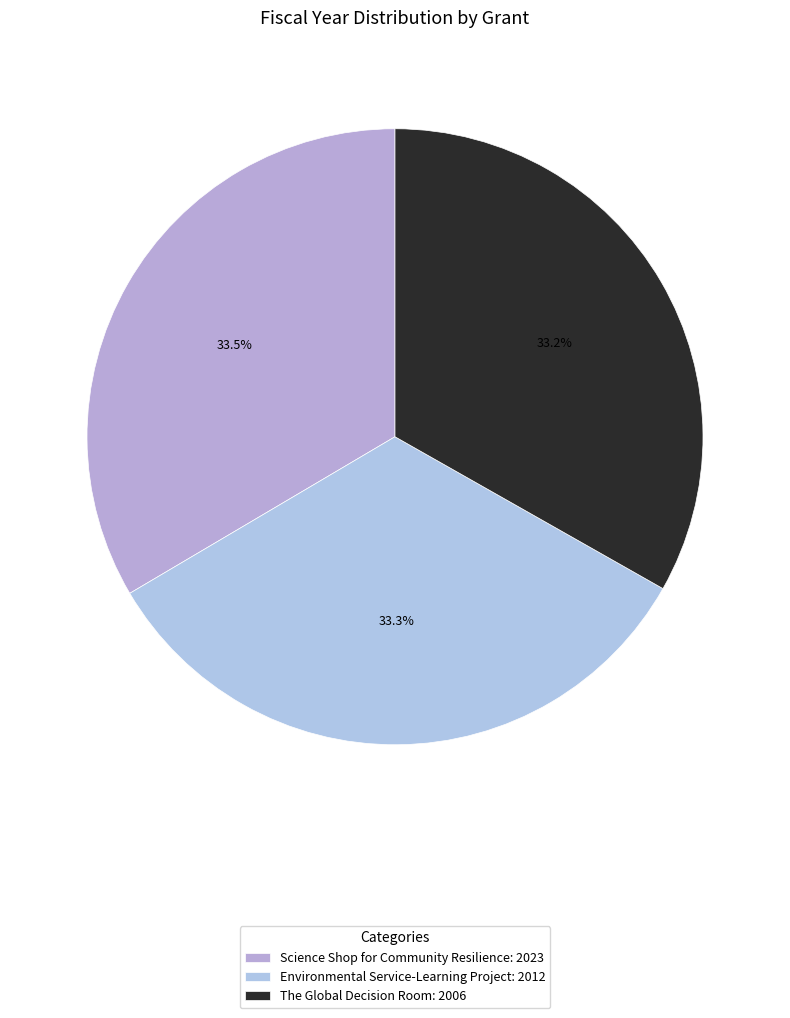

How many segments does this pie chart have?

3